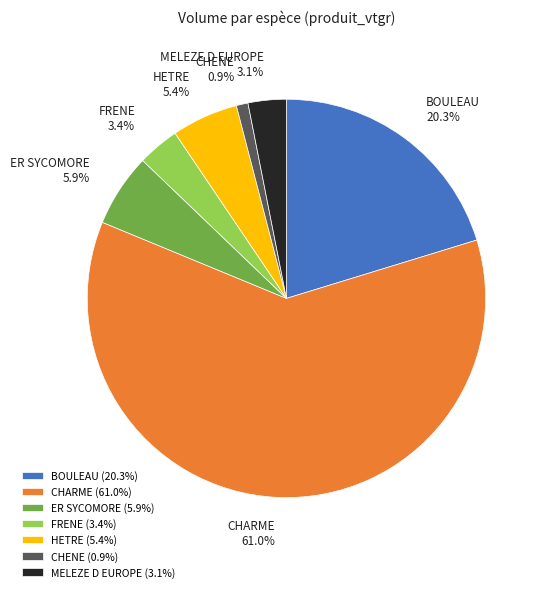

Approximately how many times larger is the value at ER SYCOMORE compared to MELEZE D EUROPE?

1.9